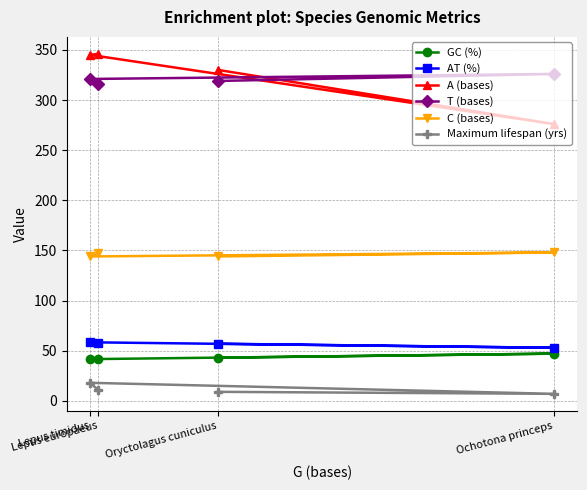

Does the chart have visible grid lines?

Yes